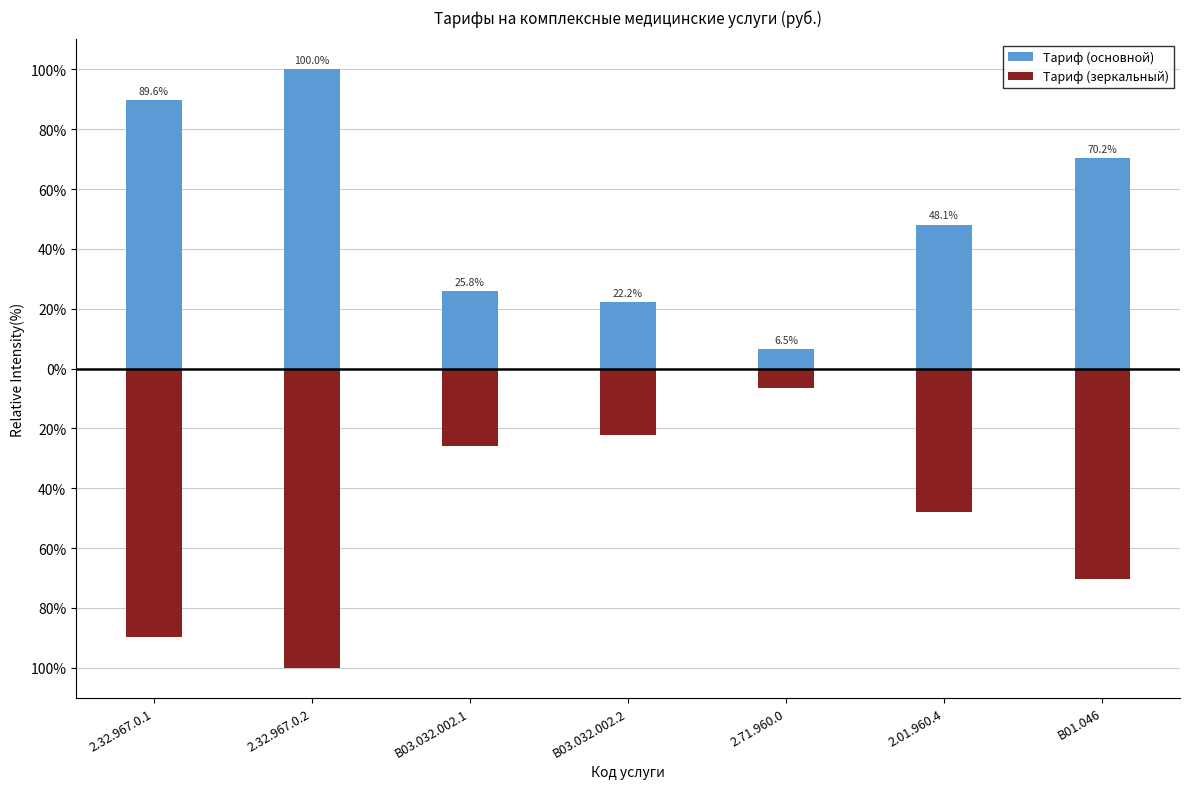

What is the value of the Тариф (основной) bar at the 1st from the left?

89.6